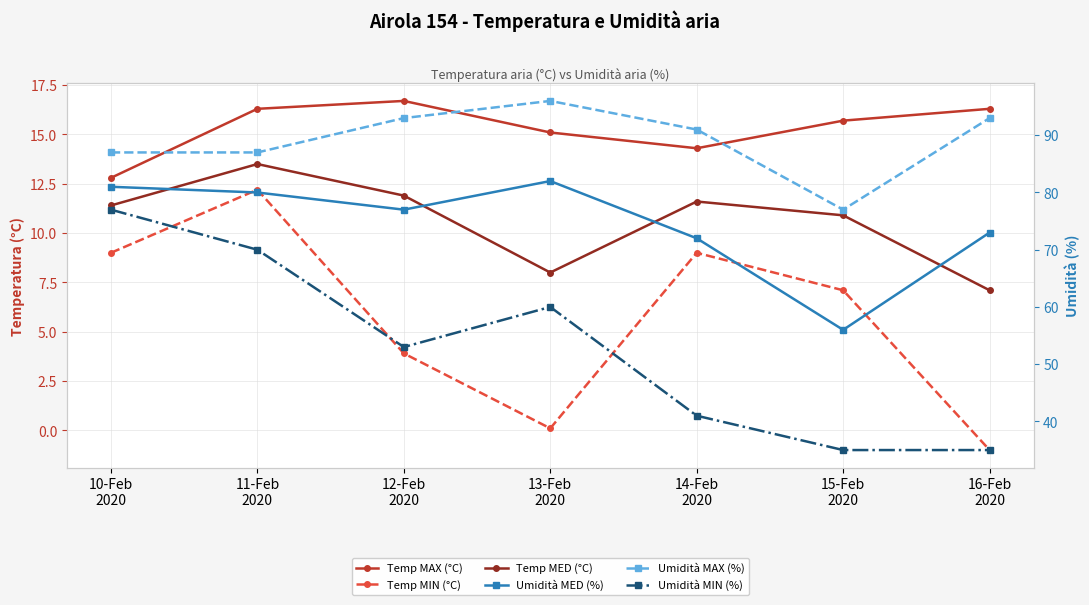

Rank the series at 11-Feb
2020 from highest to lowest value.

Umidità MAX (%), Umidità MED (%), Umidità MIN (%), Temp MAX (°C), Temp MED (°C), Temp MIN (°C)